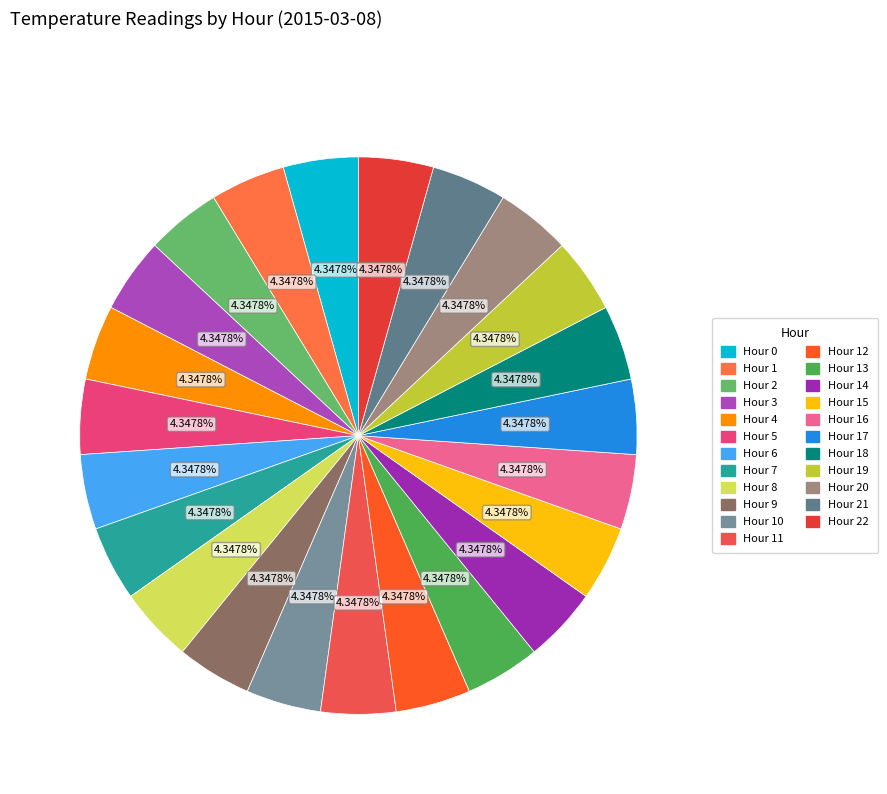

Which category has the biggest portion of the pie?

Hour 0